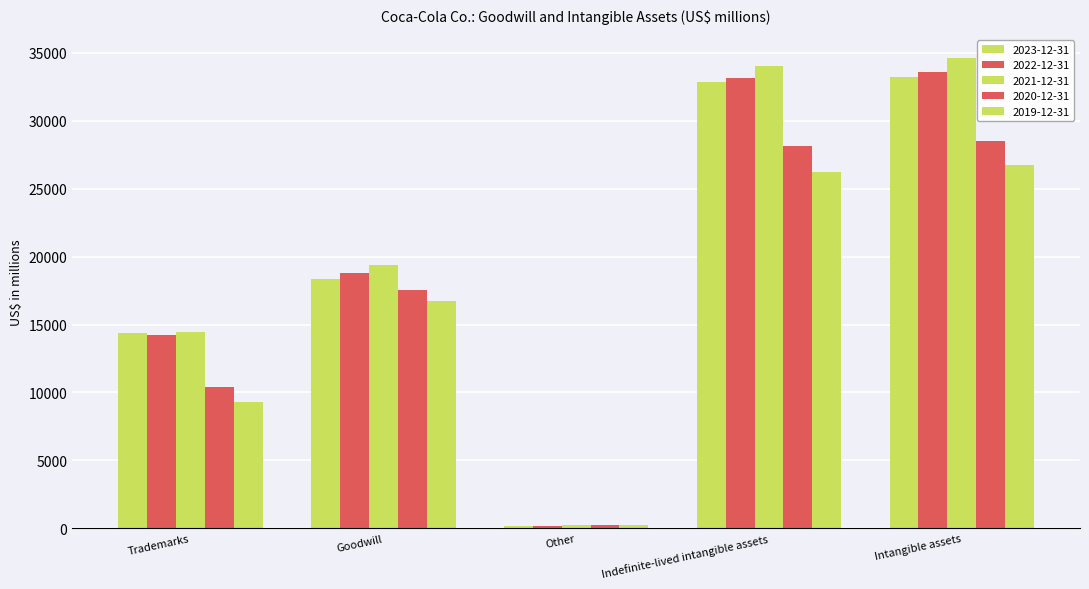

Is the value of 2023-12-31 at Goodwill greater than the value of 2021-12-31 at Indefinite-lived intangible assets?

No